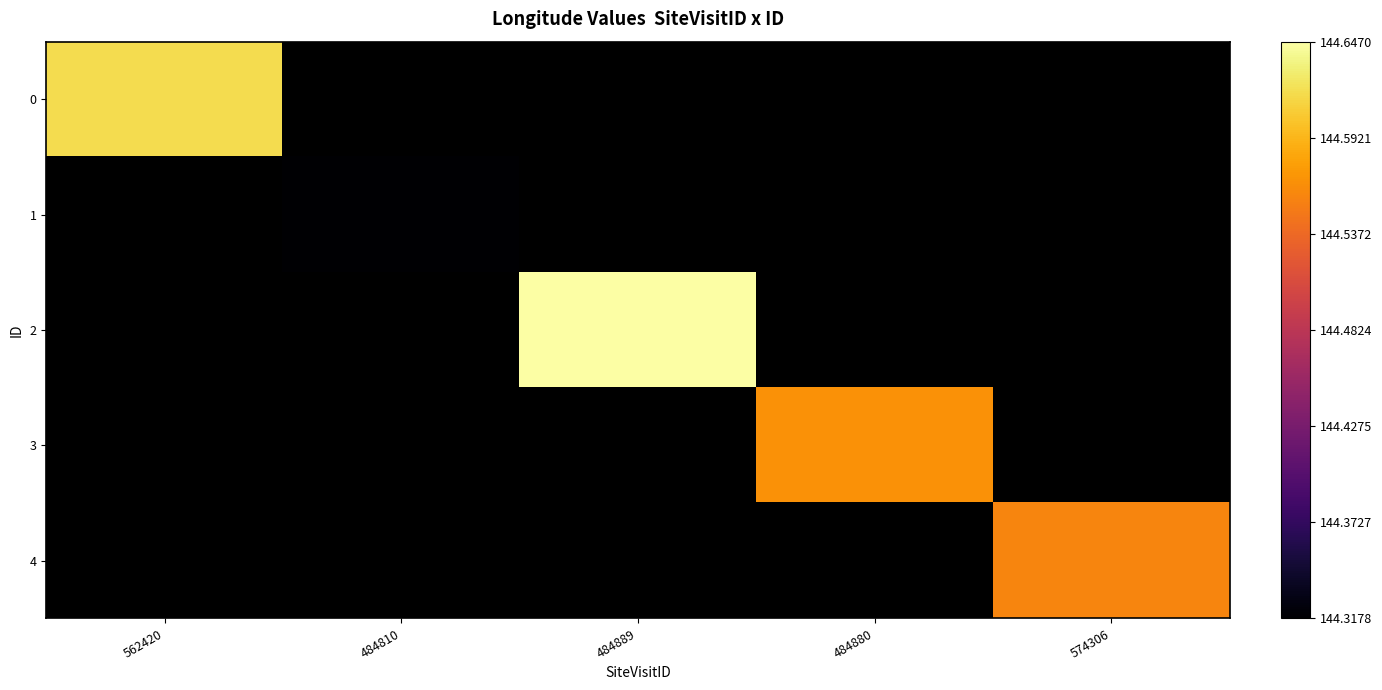

At 562420, list the series in order from largest to smallest.

0, 1, 2, 3, 4